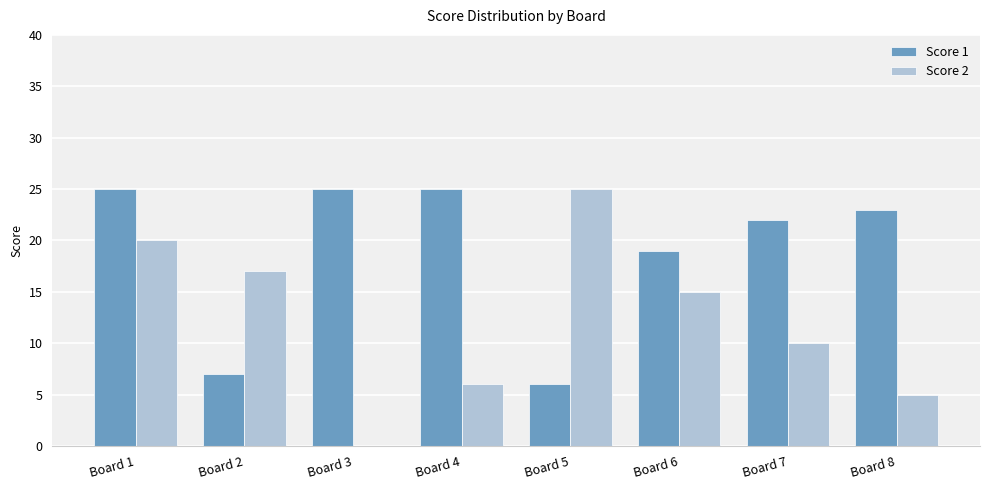

The Score 2 series shows 6 at Board 4. True or false?

True